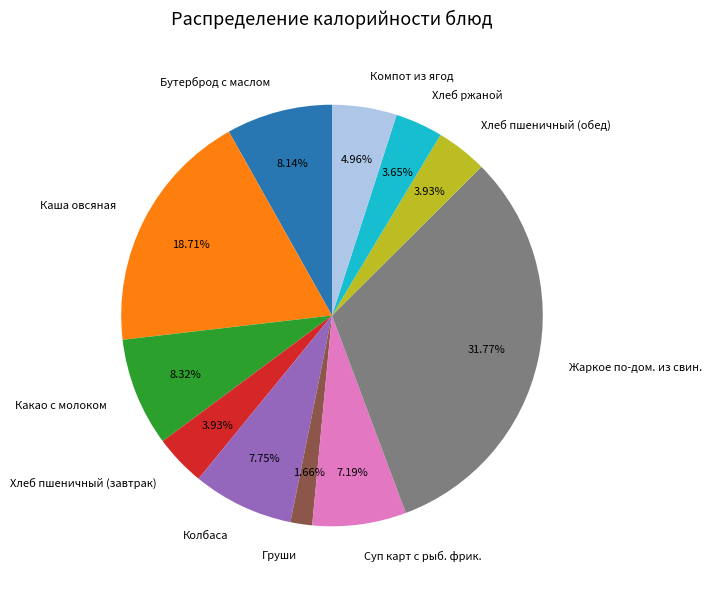

Between Компот из ягод and Какао с молоком, which is larger?

Какао с молоком